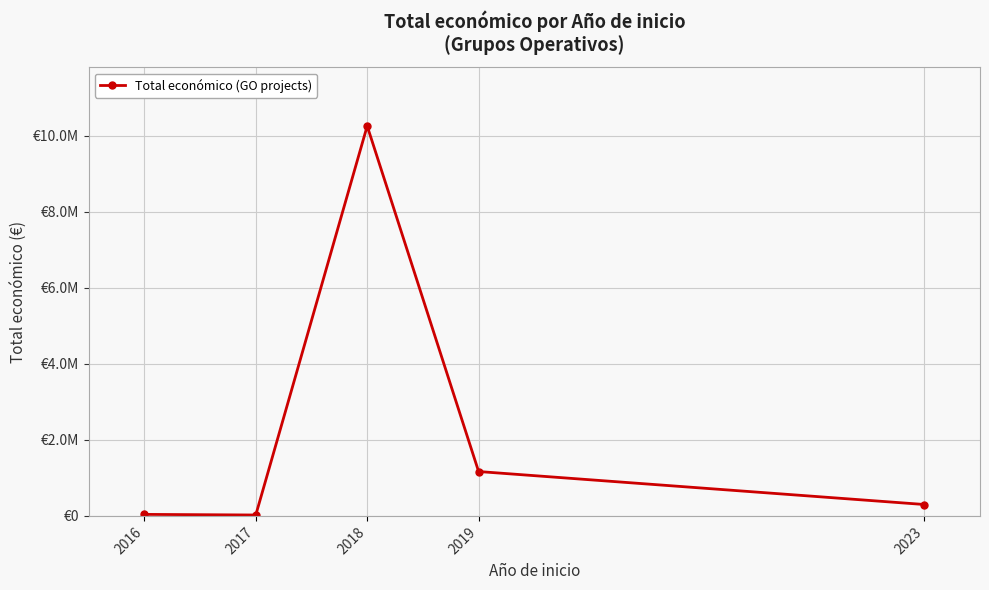

True or false: there are more than 0 points higher than both neighbors.

True